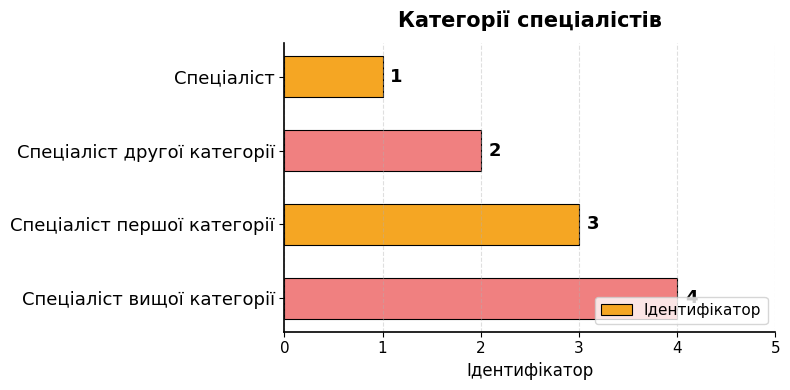

Rank the categories by value from highest to lowest.

Спеціаліст вищої категорії, Спеціаліст першої категорії, Спеціаліст другої категорії, Спеціаліст